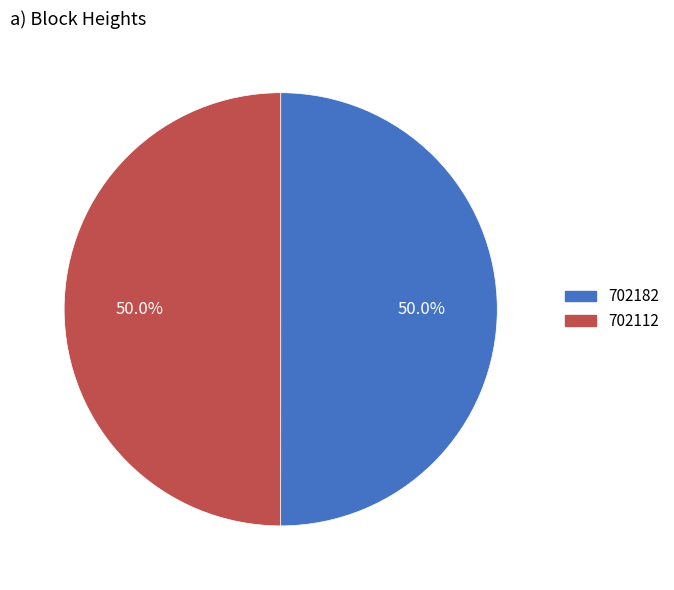

Approximately how many times larger is the value at 702182 compared to 702112?

1.0